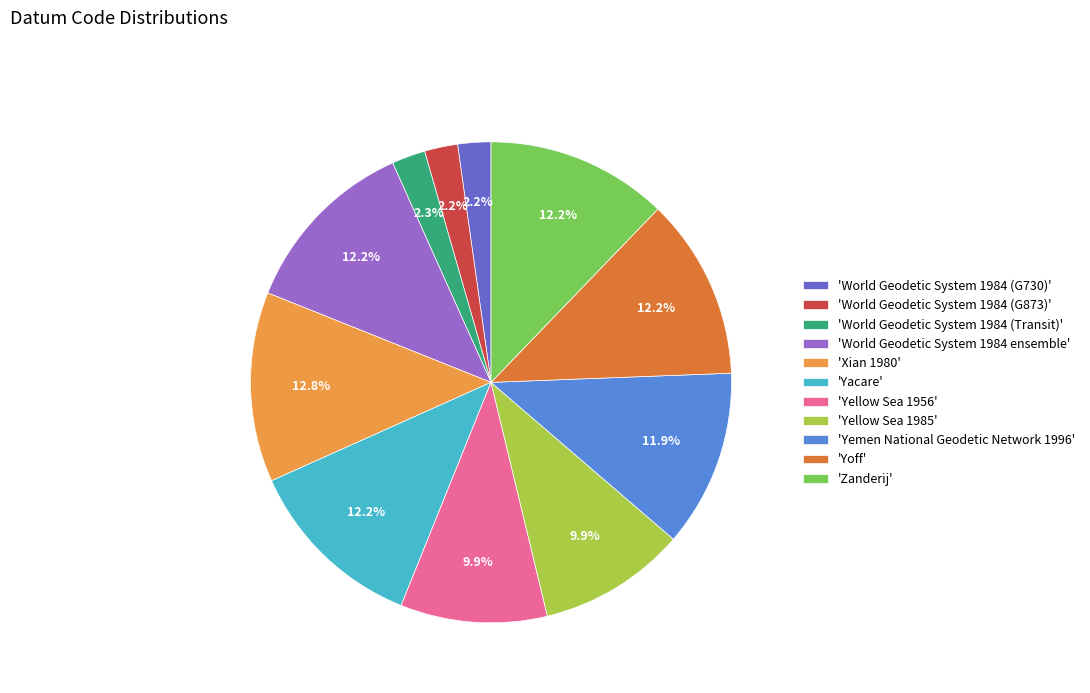

What is the total percentage of 'Xian 1980' and 'World Geodetic System 1984 (G730)'?

15.0%